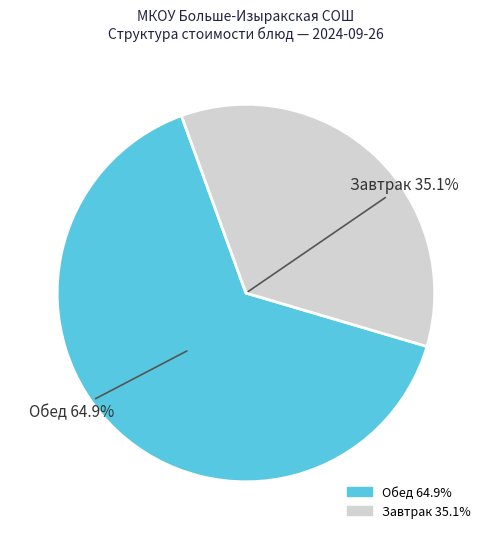

Is there a majority slice in this chart?

Yes